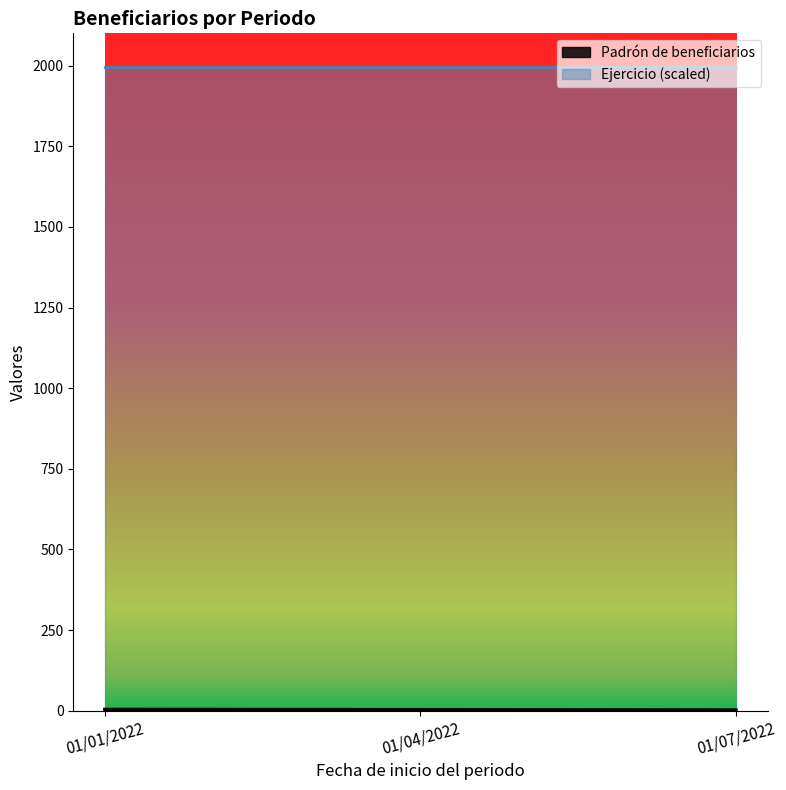

Count the values in the range 2 to 4.

3